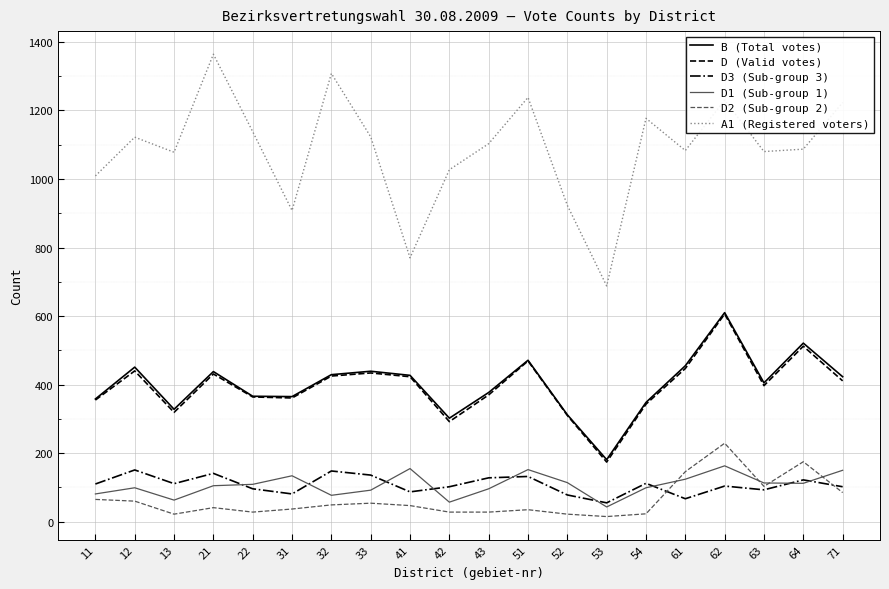

Which series has the largest total across all categories?

A1 (Registered voters)